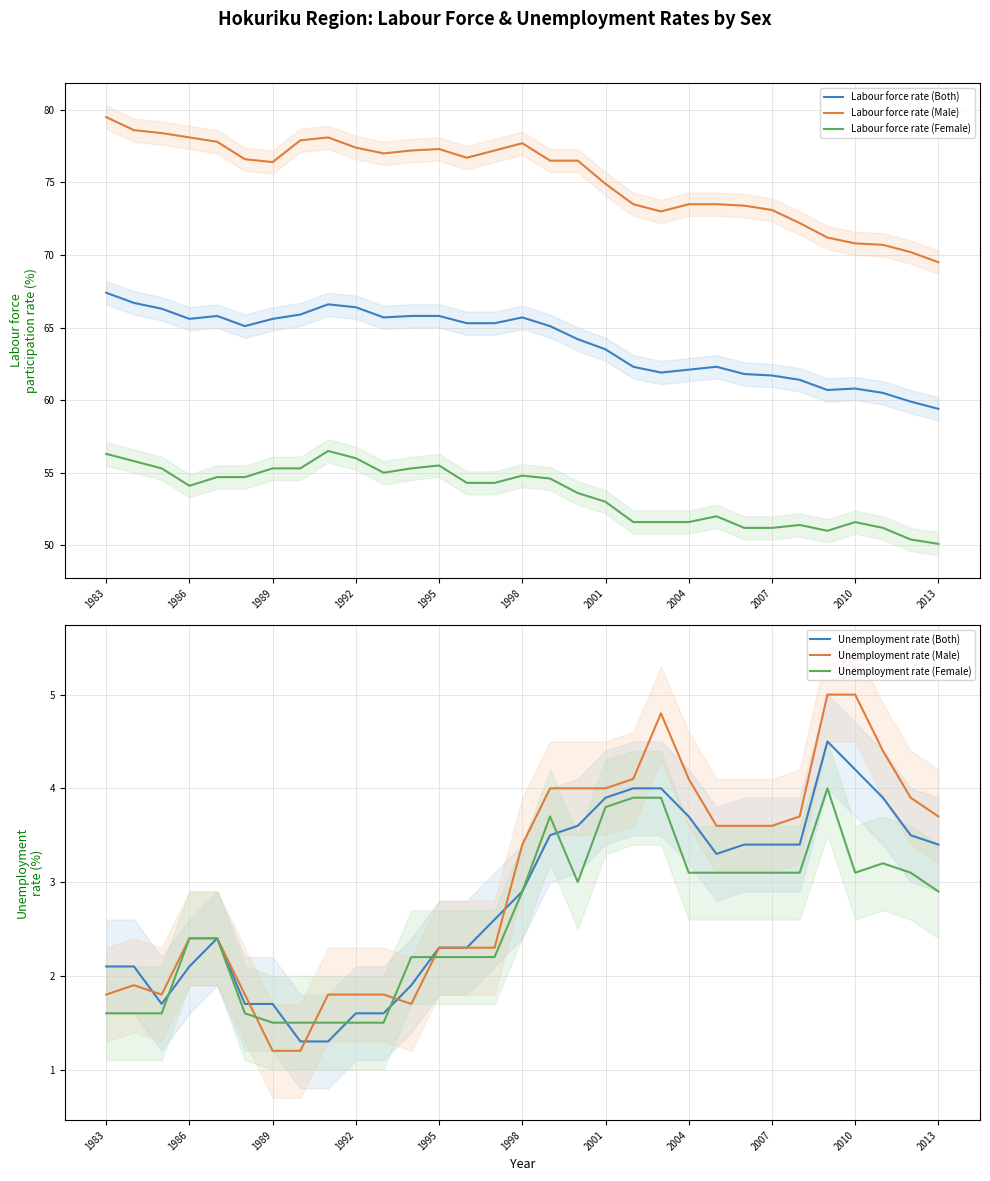

The Unemployment rate (Both) series shows 3.9 at 28. True or false?

True